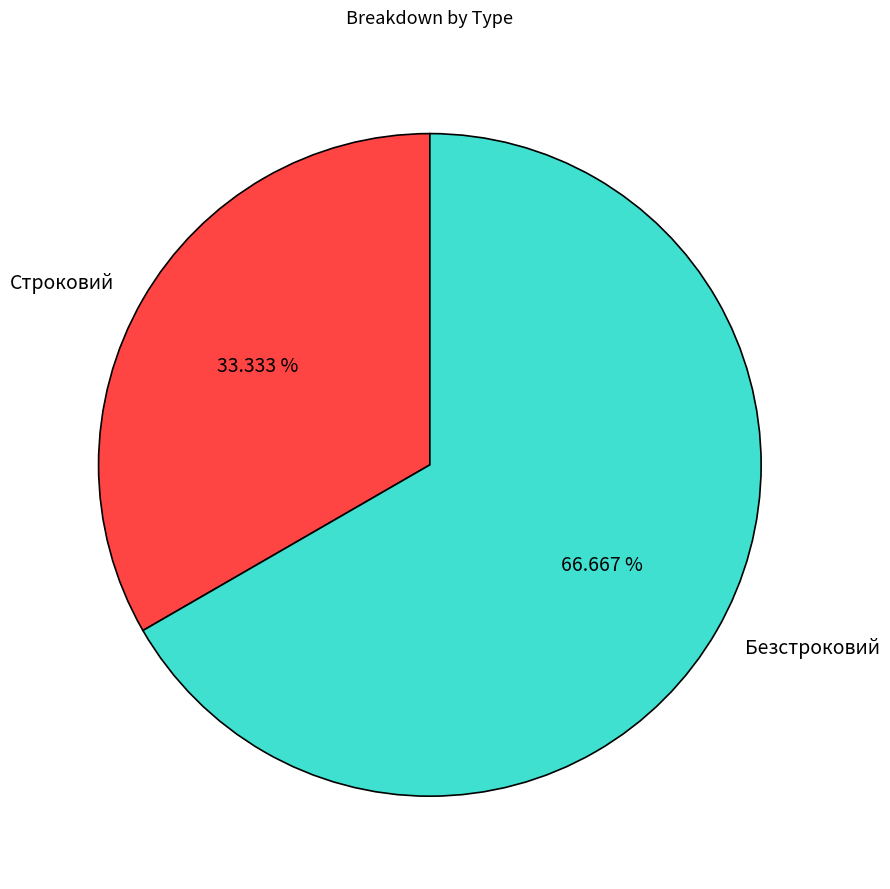

What portion of the pie excludes Строковий?

66.7%